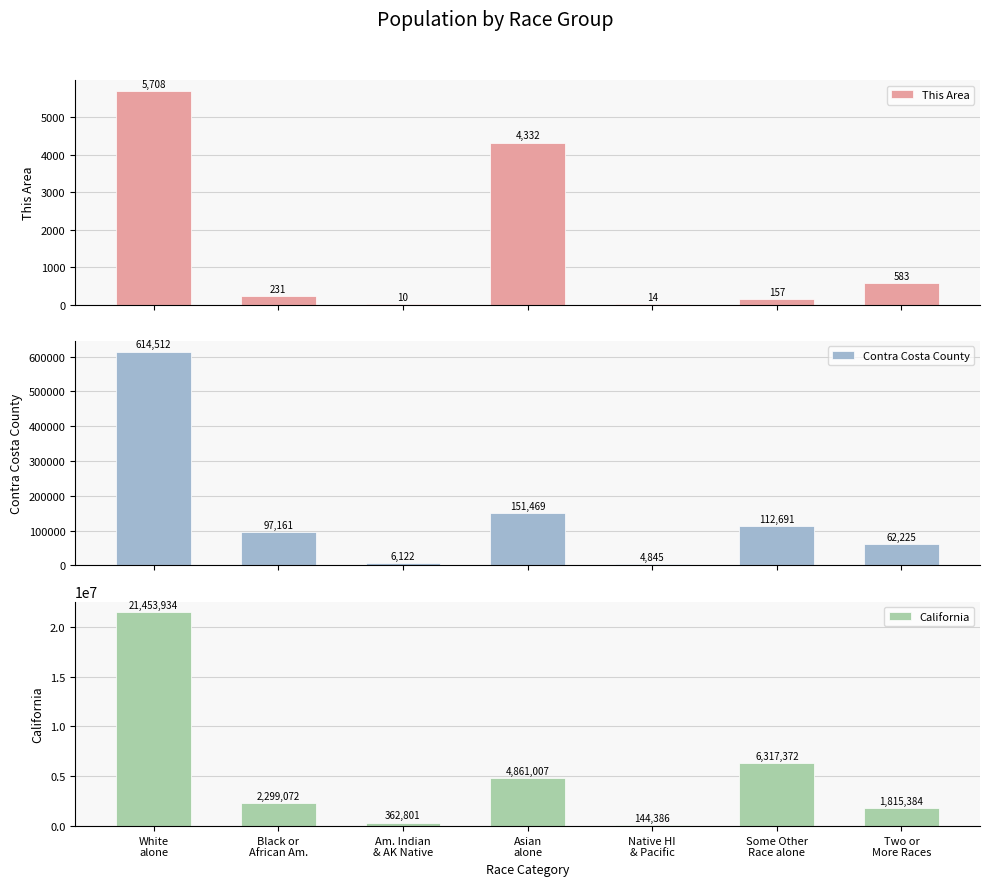

Between Some Other
Race alone and Asian
alone, which is larger?

Asian
alone